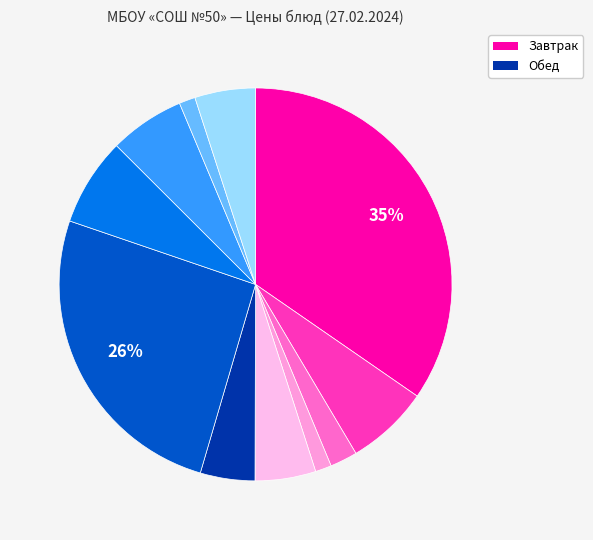

How many segments does this pie chart have?

11